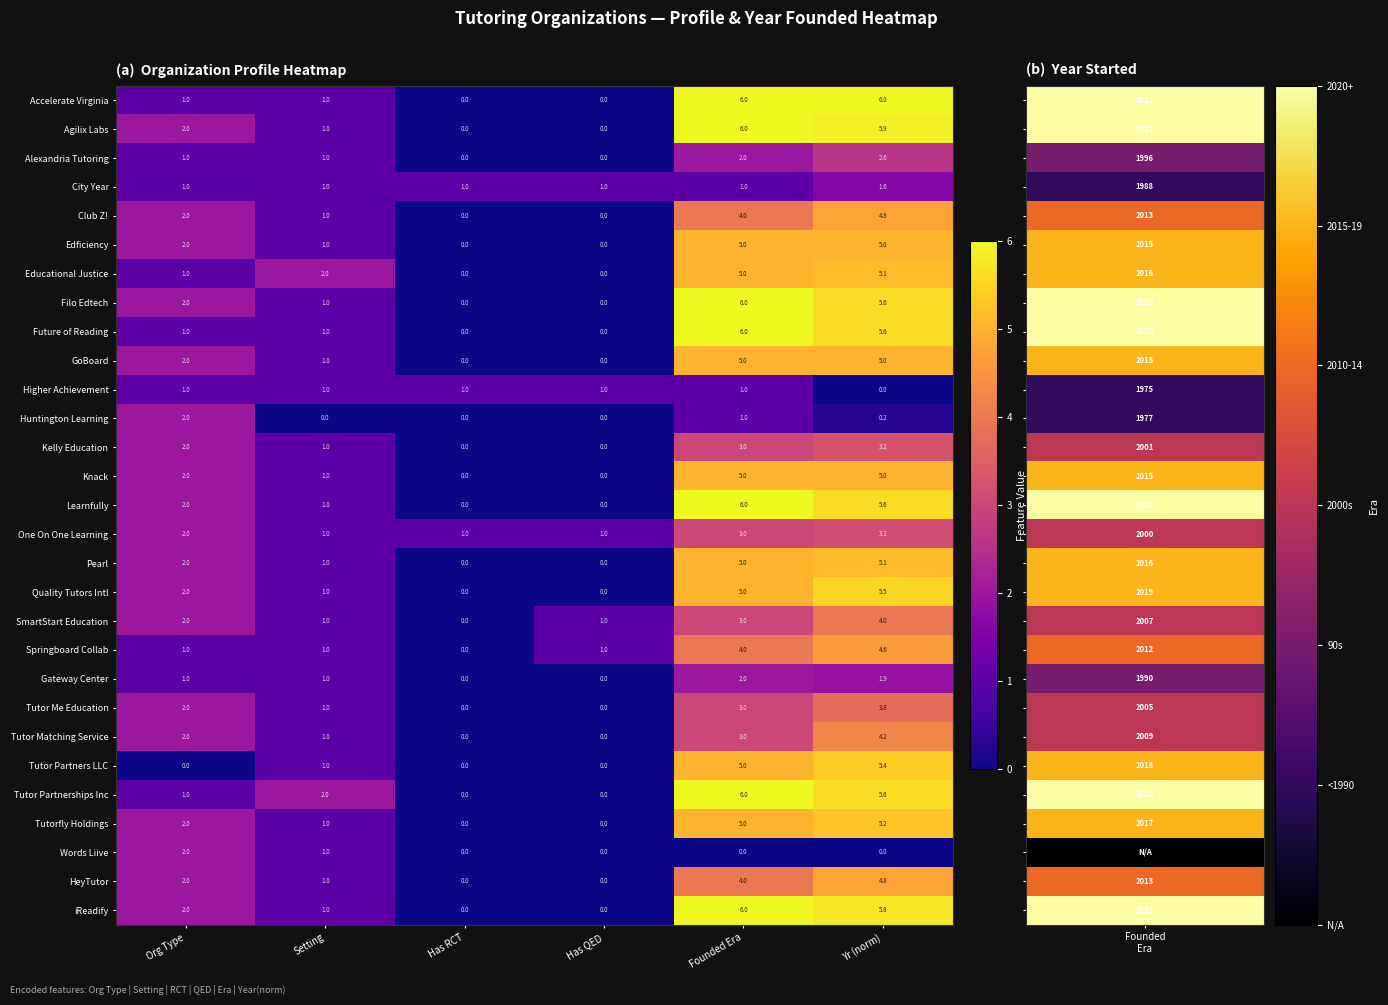

What is the difference between the maximum and minimum values in the Springboard Collab series?

4.6